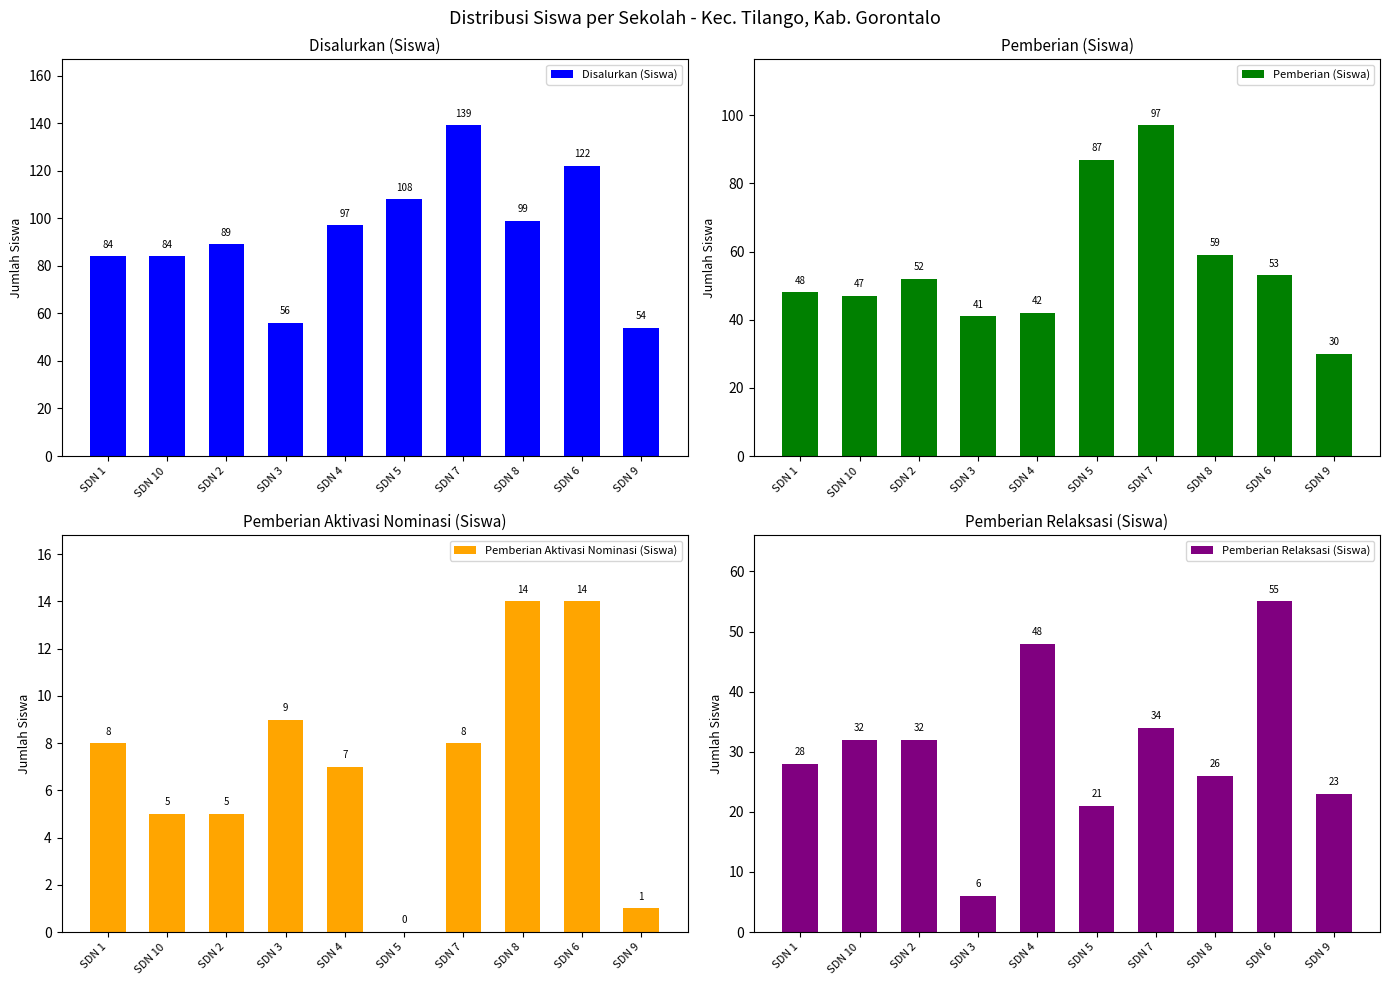

Reading left to right, list all the values displayed in this chart.

Disalurkan (Siswa): SDN 1=84	SDN 10=84	SDN 2=89	SDN 3=56	SDN 4=97	SDN 5=108	SDN 7=139	SDN 8=99	SDN 6=122	SDN 9=54
Pemberian (Siswa): SDN 1=48	SDN 10=47	SDN 2=52	SDN 3=41	SDN 4=42	SDN 5=87	SDN 7=97	SDN 8=59	SDN 6=53	SDN 9=30
Pemberian Aktivasi Nominasi (Siswa): SDN 1=8	SDN 10=5	SDN 2=5	SDN 3=9	SDN 4=7	SDN 5=0	SDN 7=8	SDN 8=14	SDN 6=14	SDN 9=1
Pemberian Relaksasi (Siswa): SDN 1=28	SDN 10=32	SDN 2=32	SDN 3=6	SDN 4=48	SDN 5=21	SDN 7=34	SDN 8=26	SDN 6=55	SDN 9=23